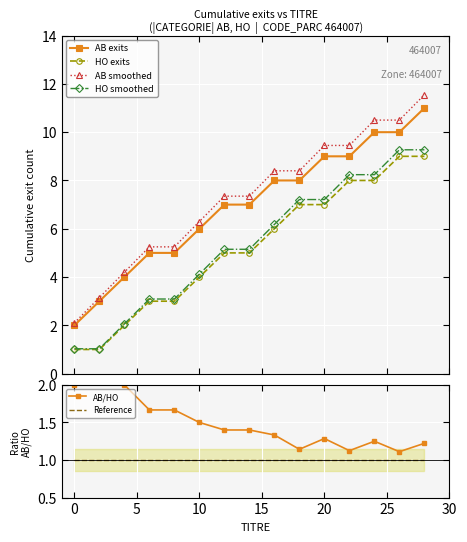

True or false: HO exits and AB exits cross at least once.

False